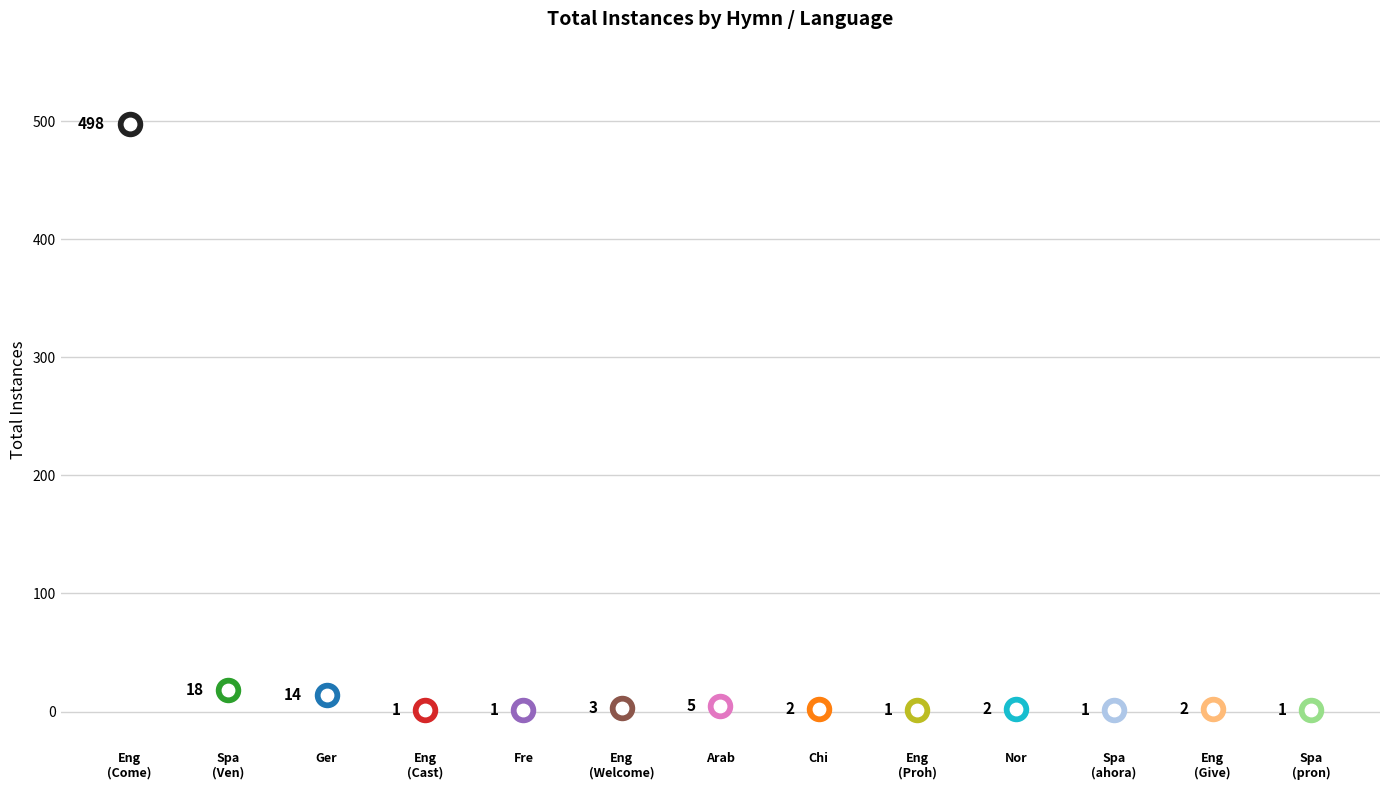

What is the ratio of the value at Arabic to the value at German (Komm zu Jesu)?

0.4